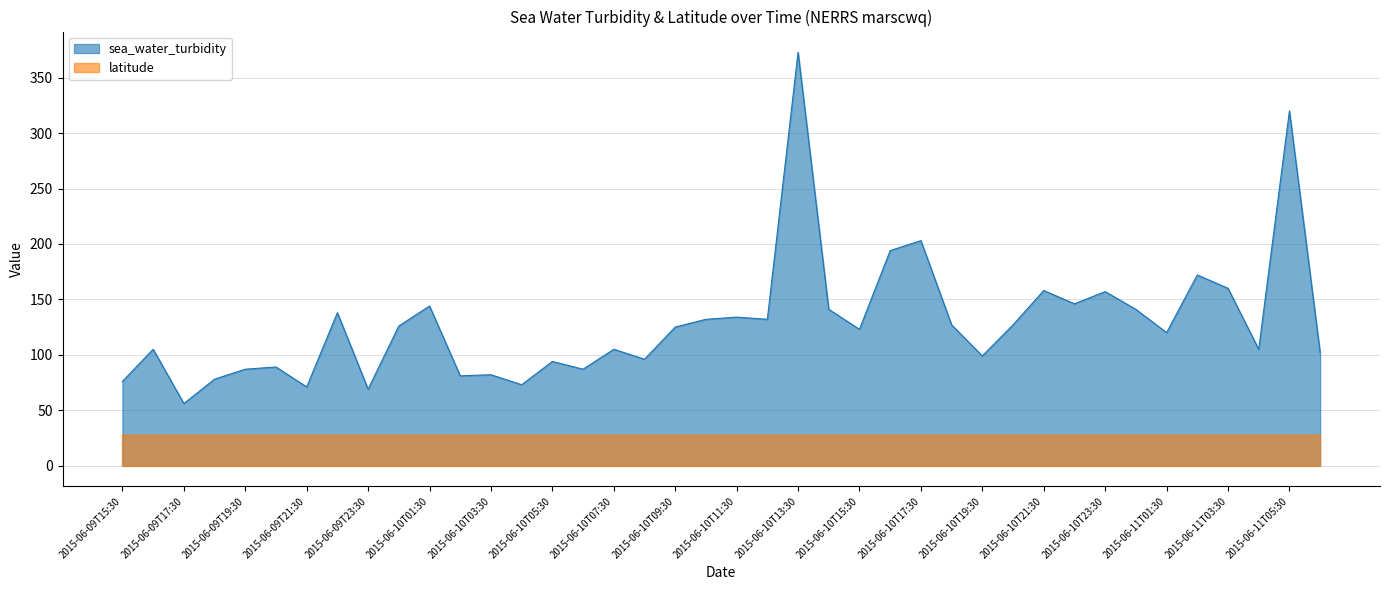

How many points are higher than both their immediate neighbors (excluding endpoints)?

14